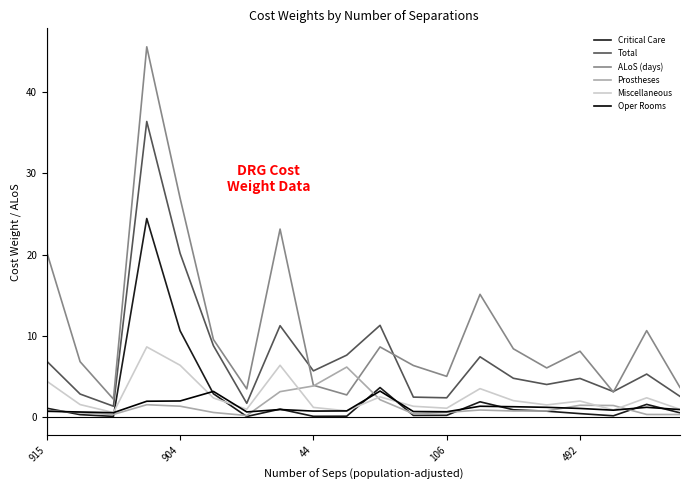

Which series has the largest range (max minus min)?

ALoS (days)